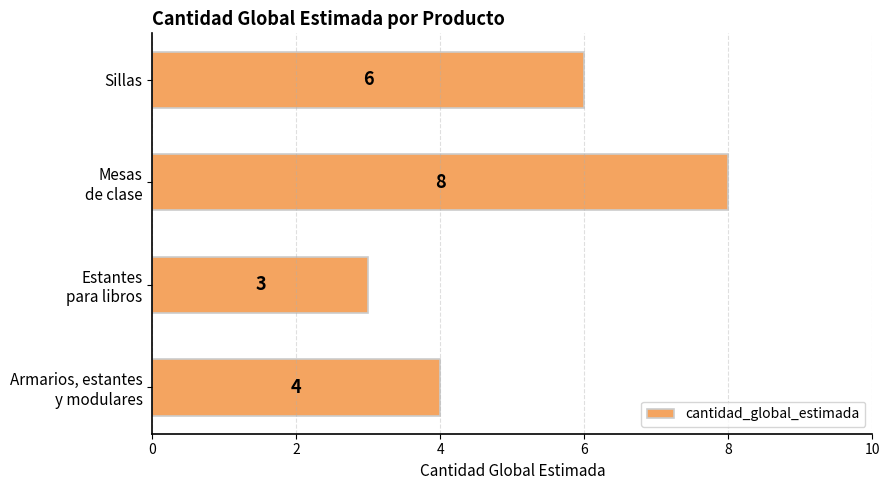

Count the values in the range 4 to 8.

3